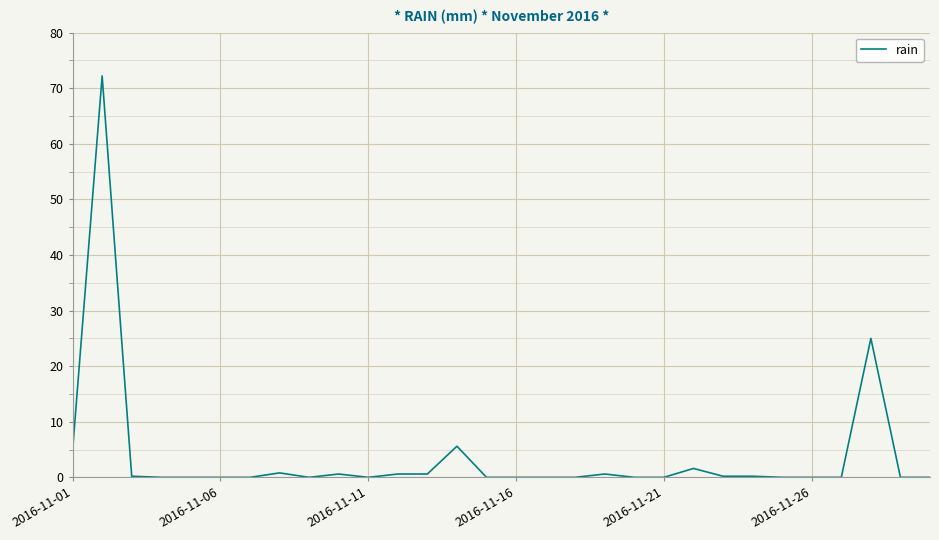

How many lines are shown in the chart?

1